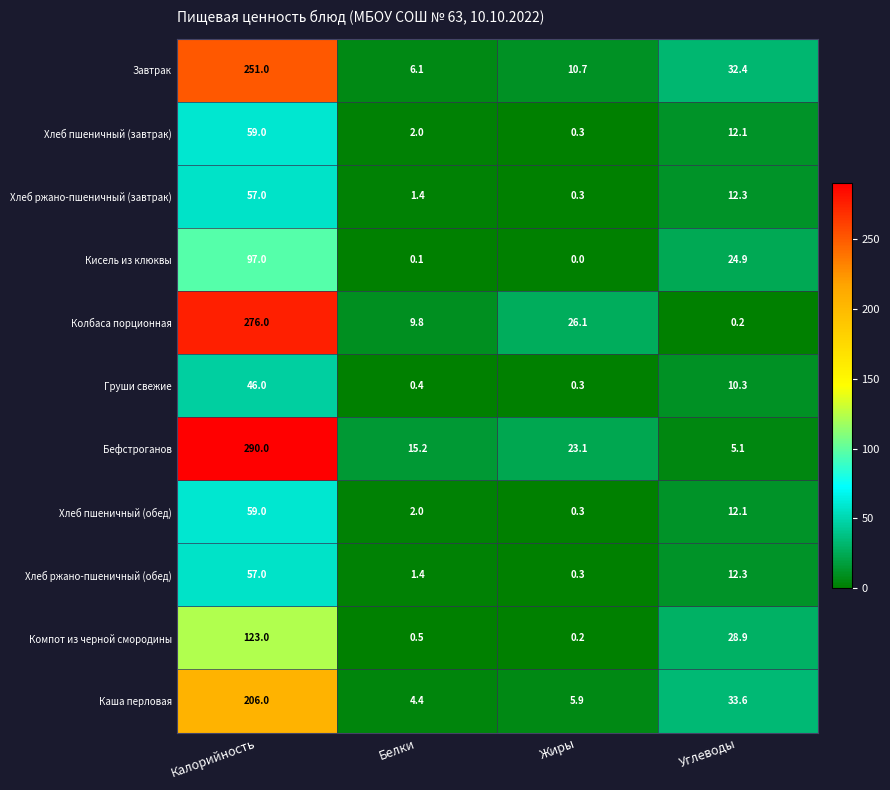

Rank the categories by Кисель из клюквы value from lowest to highest.

Жиры, Белки, Углеводы, Калорийность